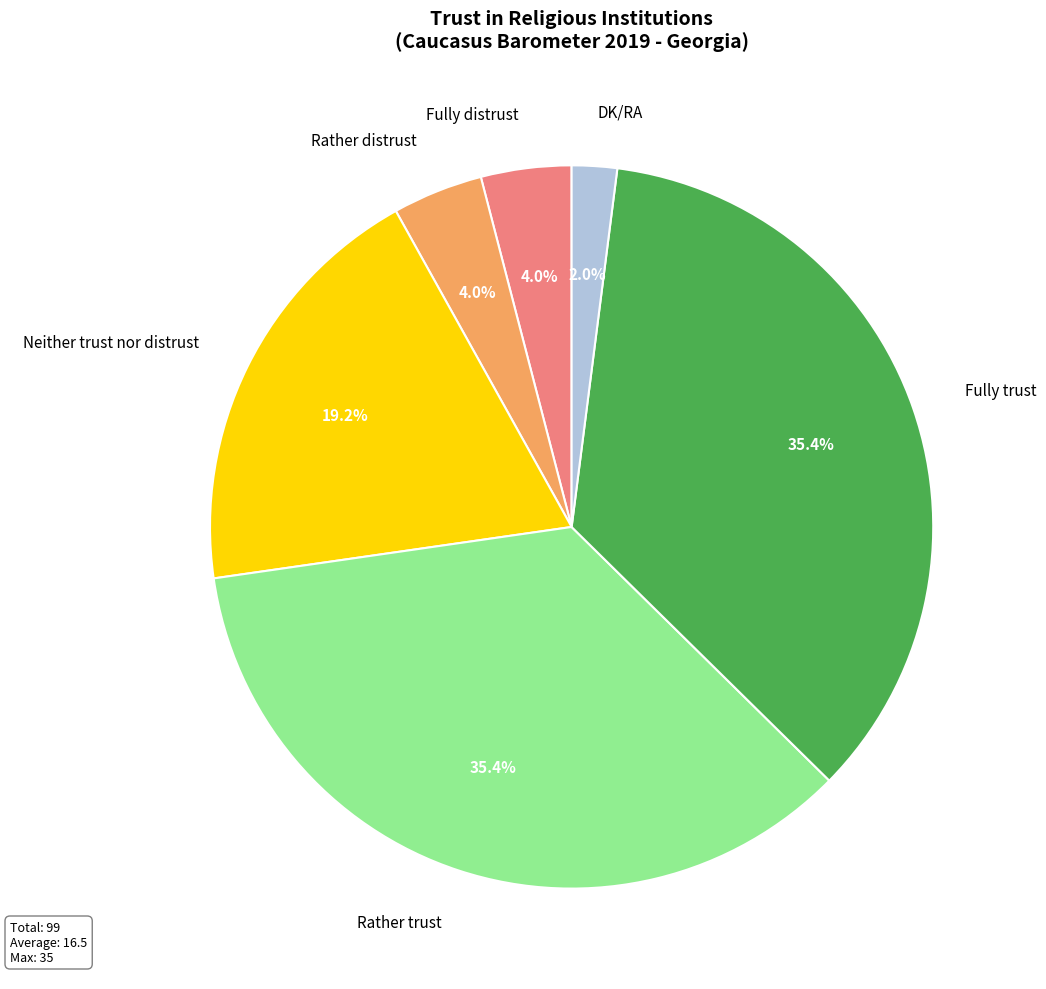

True or false: Neither trust nor distrust accounts for 28% of the total.

False